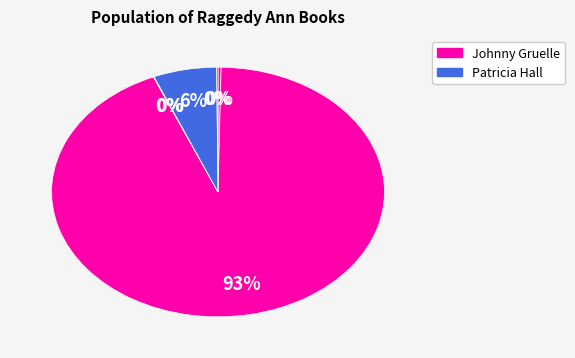

How many slices are in this pie chart?

6